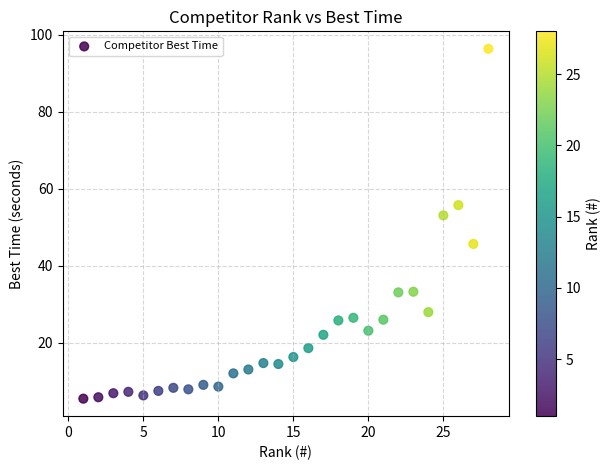

What is the range of Y values (max minus min)?

91.0